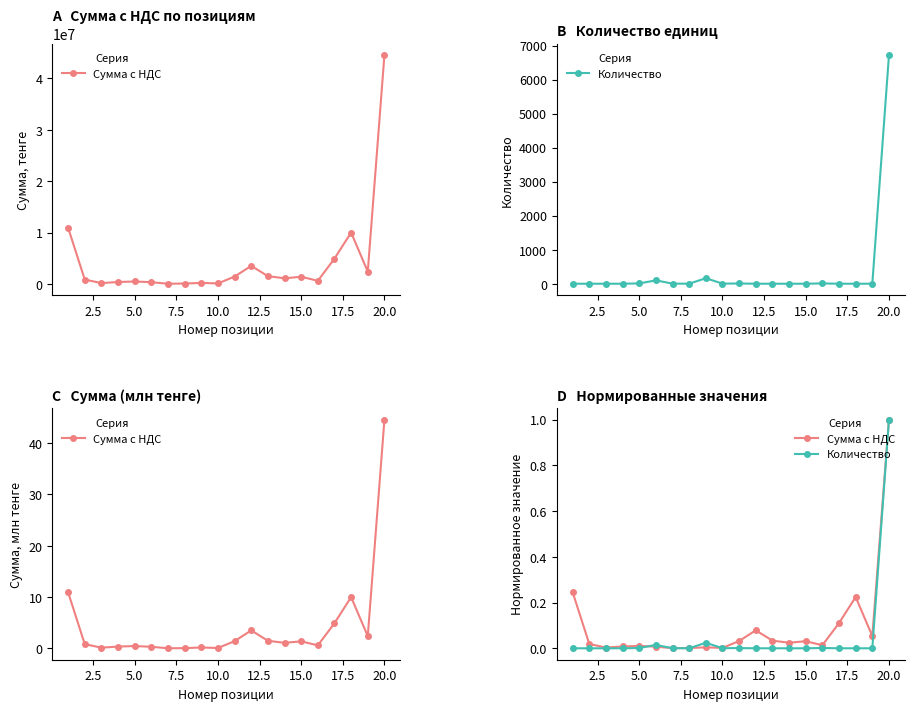

How many intersections are there between Сумма с НДС and Количество?

4